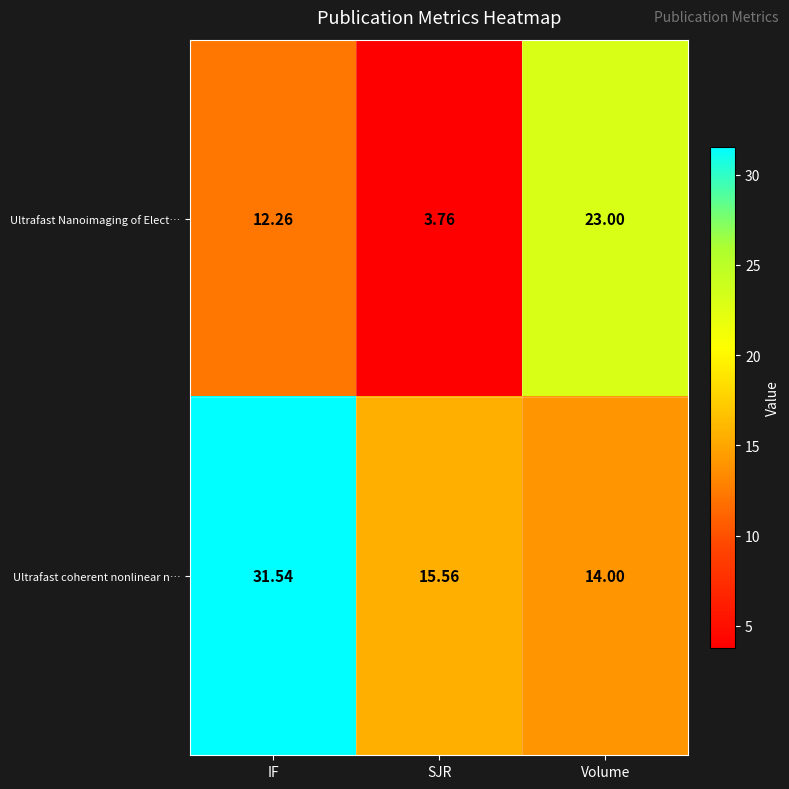

At which category does the chart reach its minimum across all series?

SJR